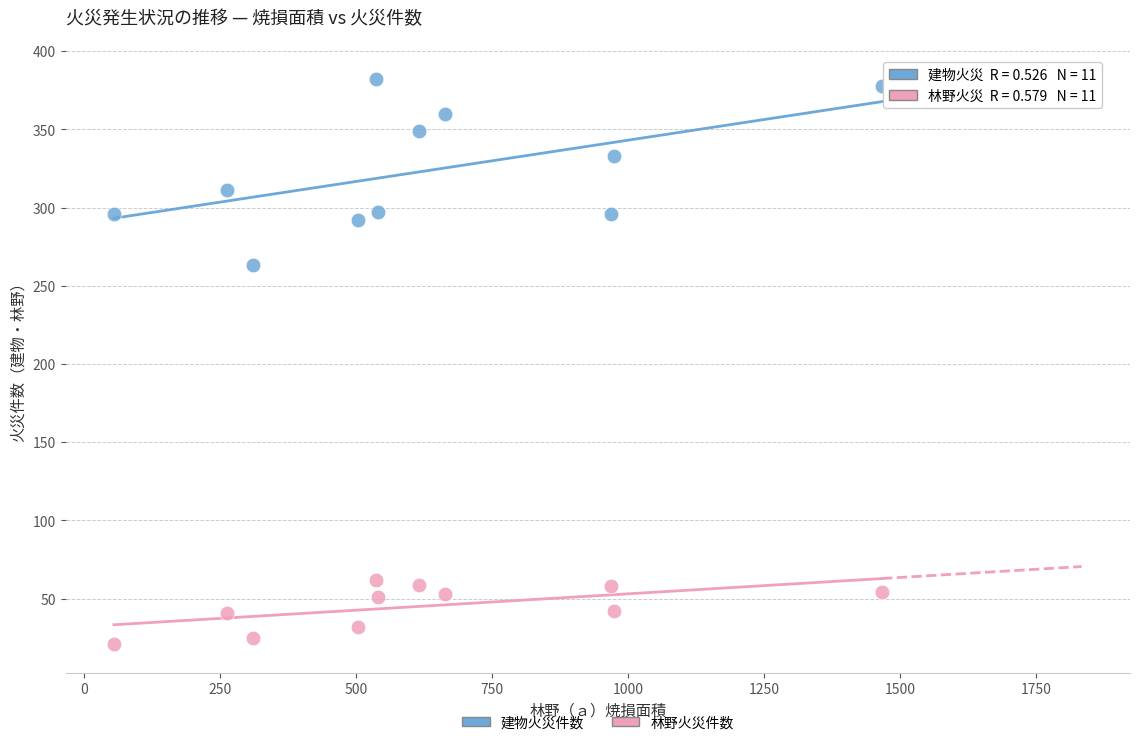

Across all data points, what is the range of Y values (max minus min)?

361